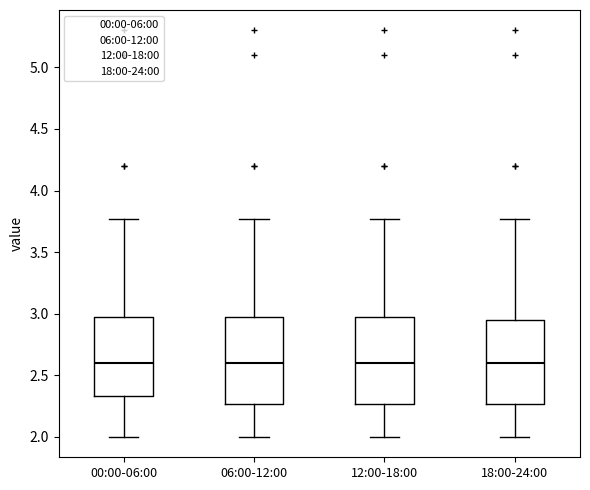

Reading left to right, transcribe this box plot: for each box, give where its median line is, the range the box spans, and where its two whiskers end, as read against the y-axis. The values are not printed on the chart, so give them approximately, as read against the axis.

00:00-06:00: median 2.60, box 2.35 to 2.95, whiskers 2.00 to 3.75
06:00-12:00: median 2.60, box 2.25 to 2.95, whiskers 2.00 to 3.75
12:00-18:00: median 2.60, box 2.25 to 2.95, whiskers 2.00 to 3.75
18:00-24:00: median 2.60, box 2.25 to 2.95, whiskers 2.00 to 3.75